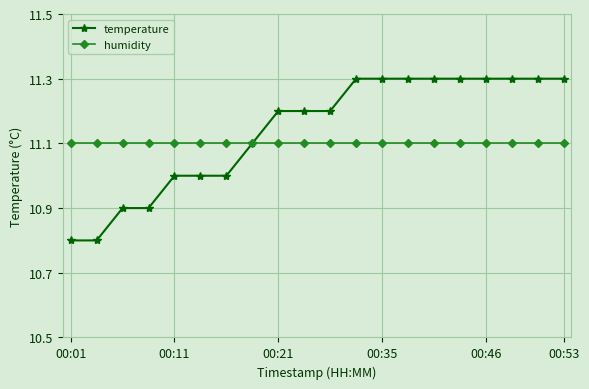

Which series has the largest range (max minus min)?

temperature